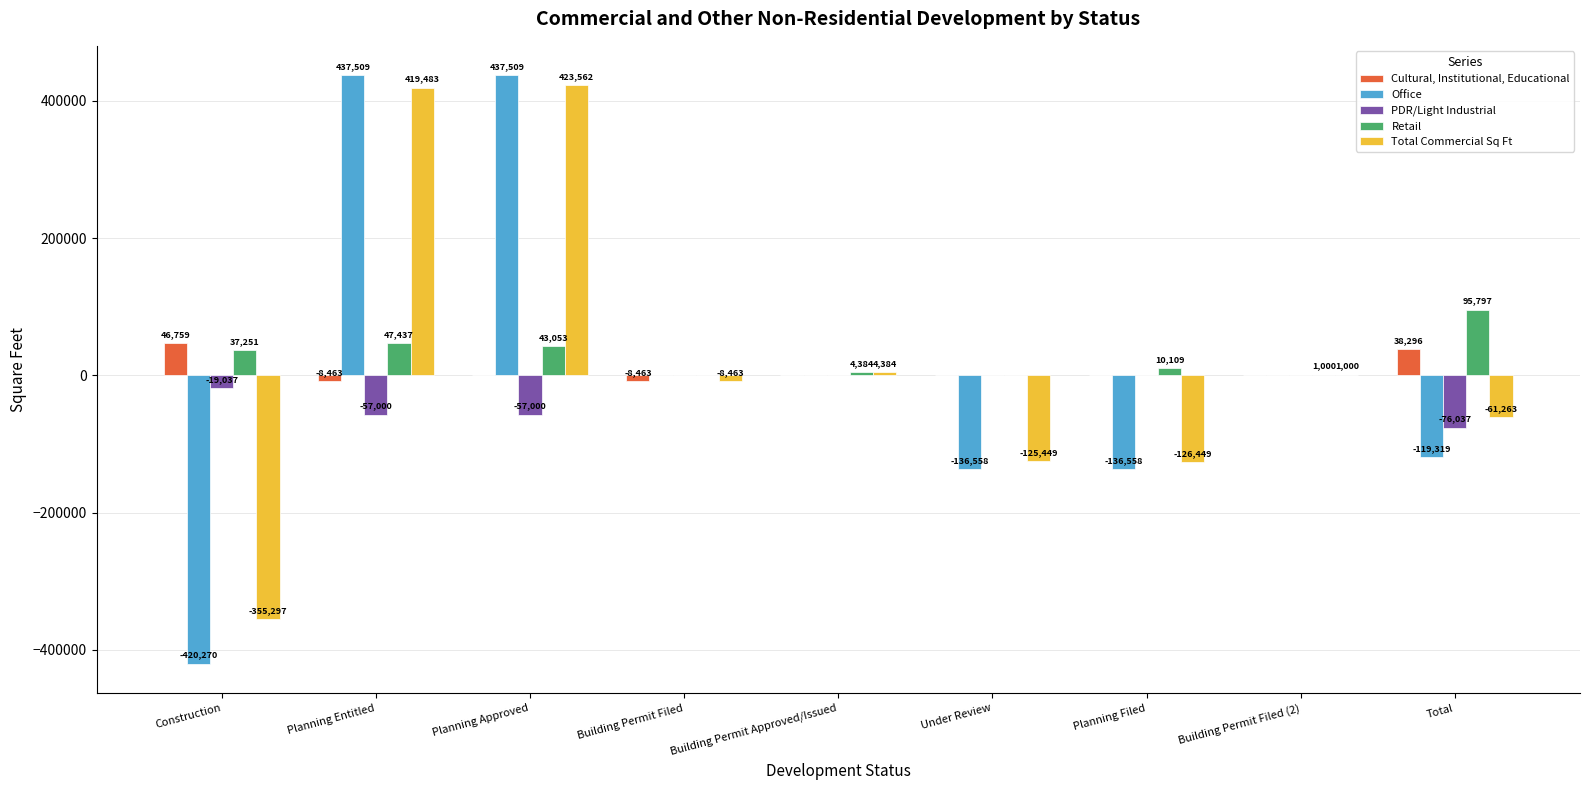

What is the maximum value shown in the chart?

437509